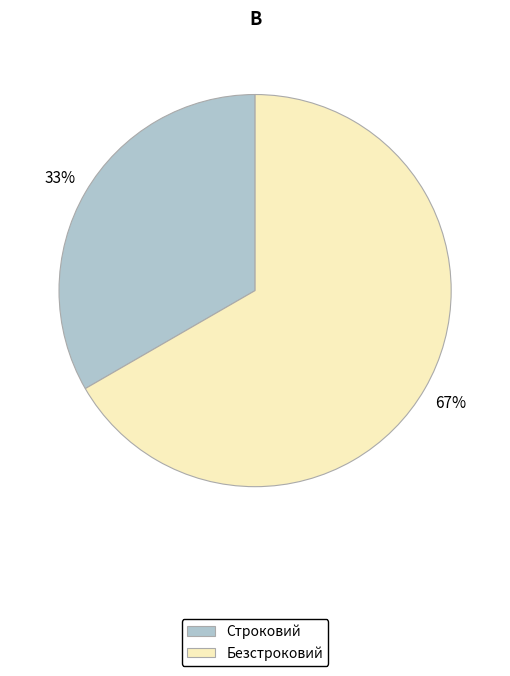

Count the number of slices in the pie.

2